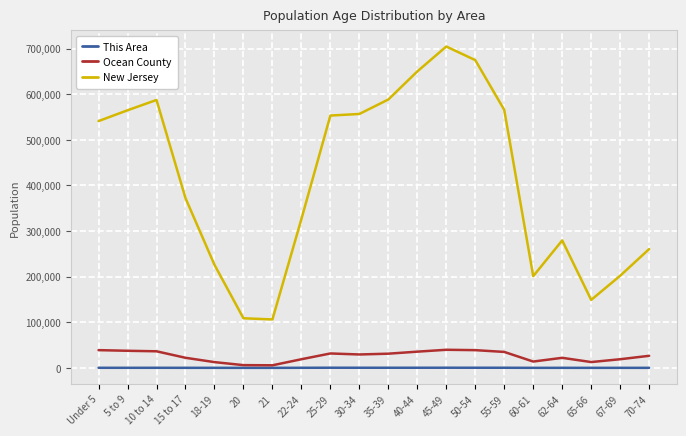

List the series in order of their peak value, highest first.

New Jersey, Ocean County, This Area